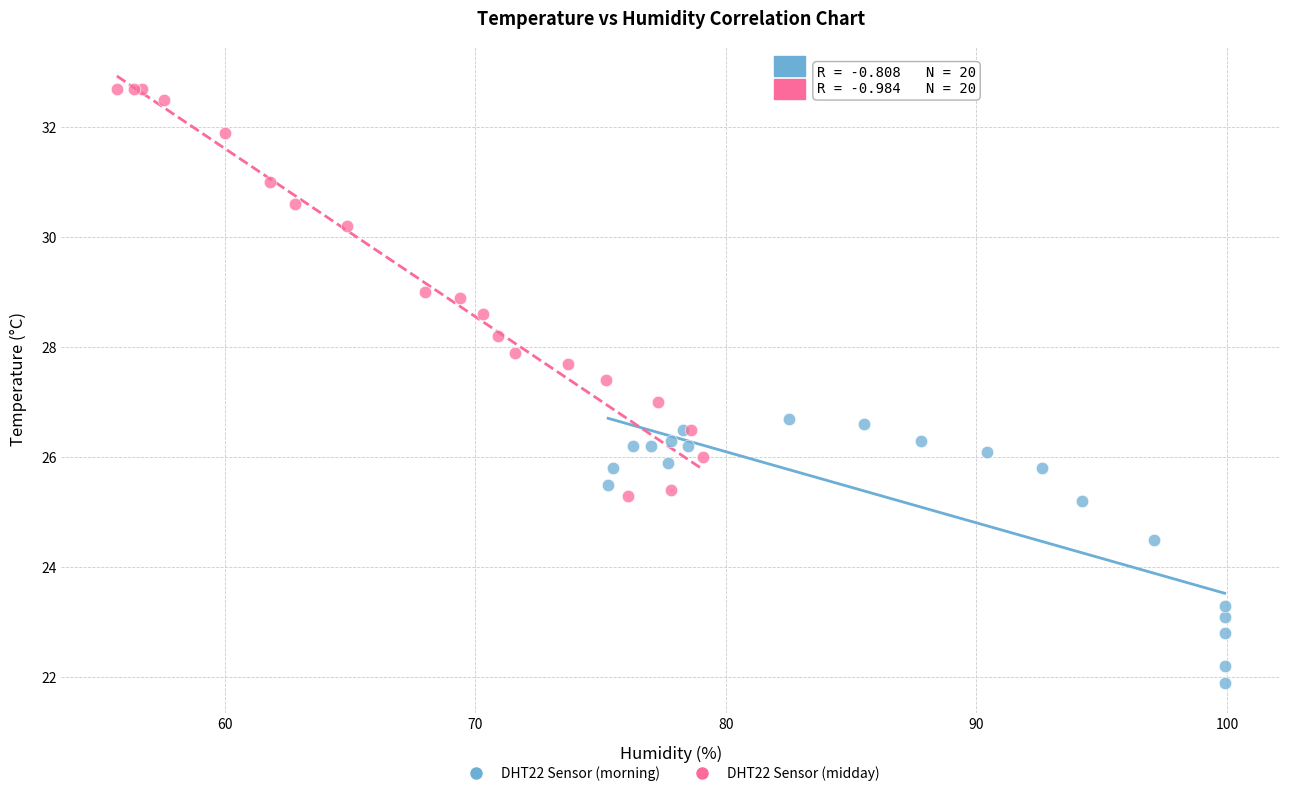

Which series has the largest Y range (max minus min)?

DHT22 Sensor (midday)